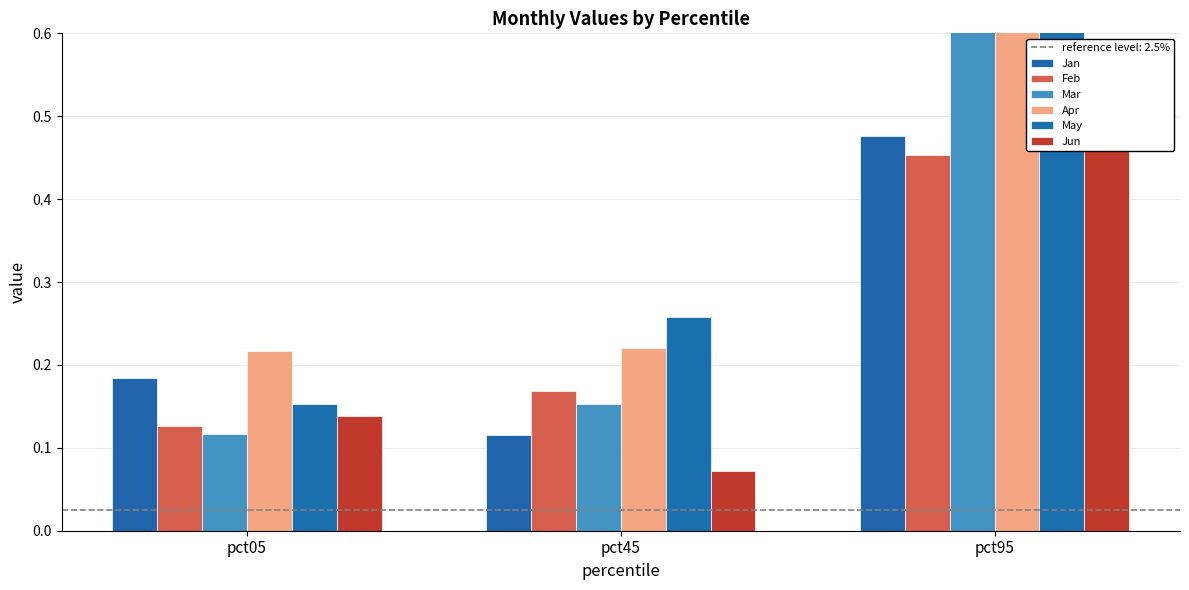

How many bars are there in total?

18